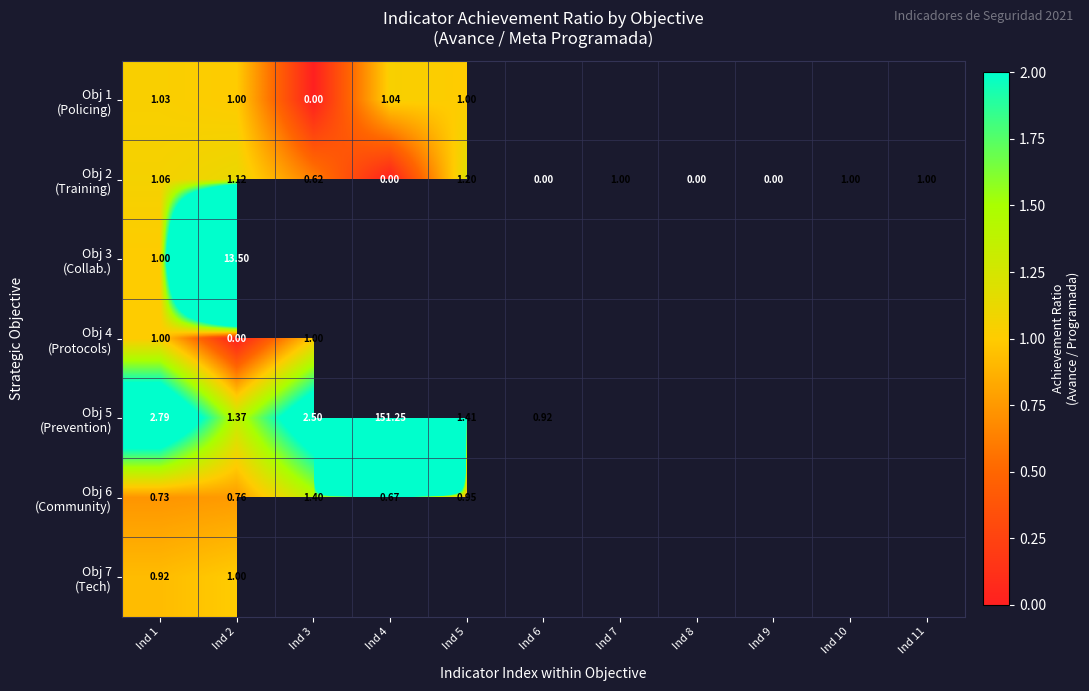

Which series has the largest range (max minus min)?

Obj 5 (Prevention)